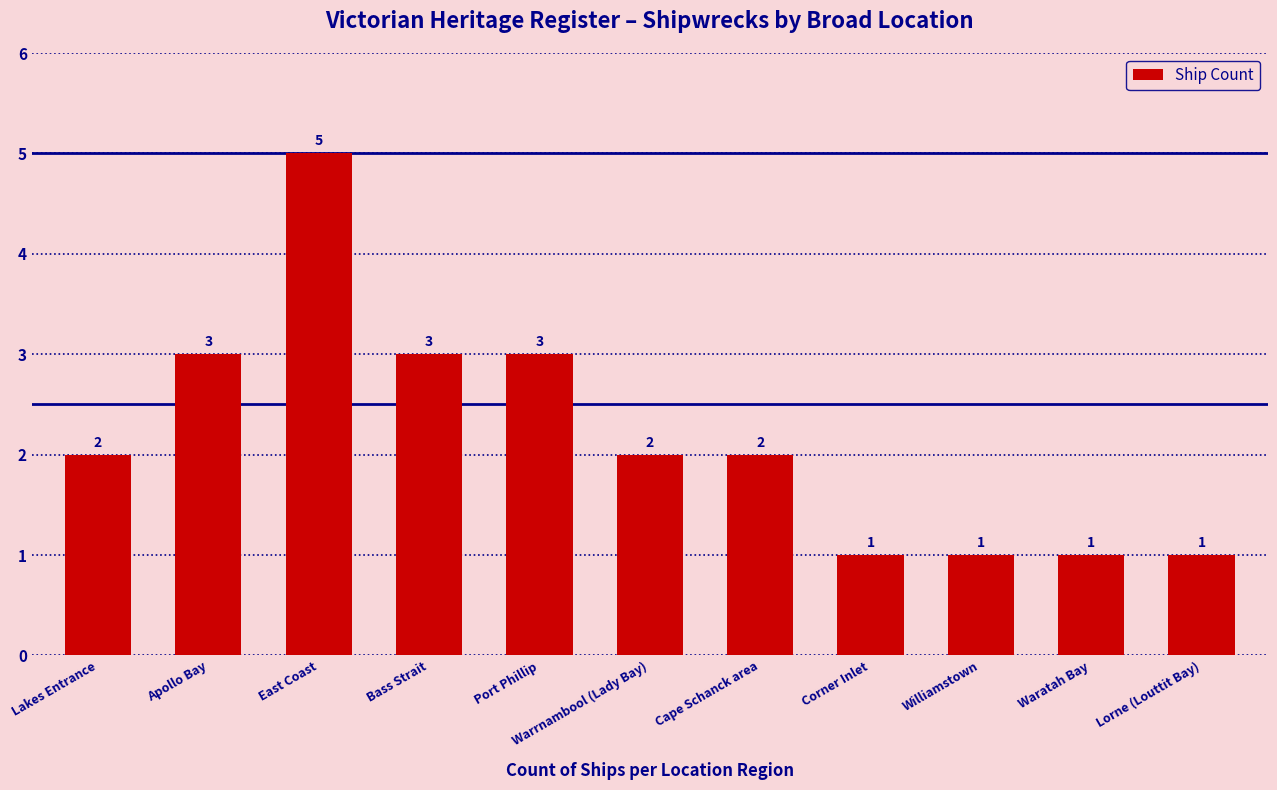

What is the difference between the values at Cape Schanck area and Port Phillip?

1